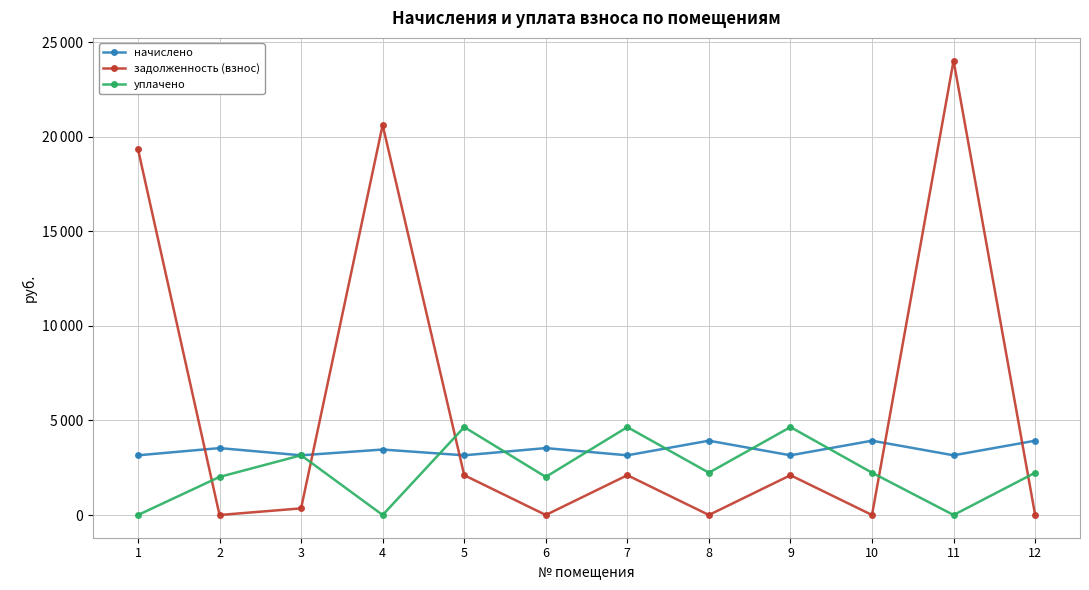

Where does the уплачено series first go above 2237?

3